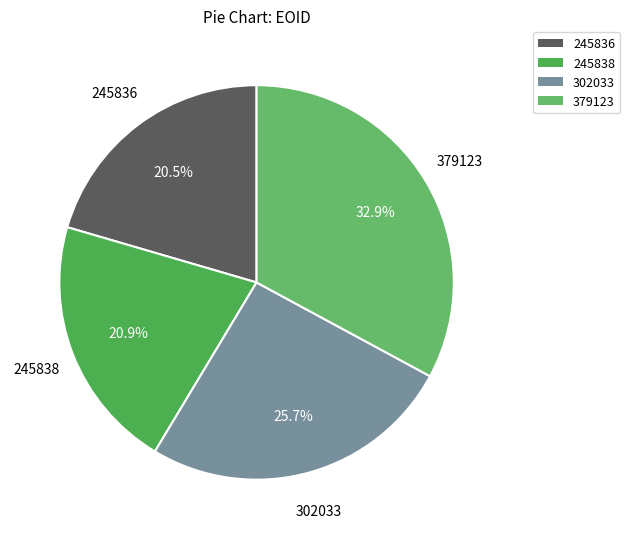

What is the largest slice in the pie chart?

379123